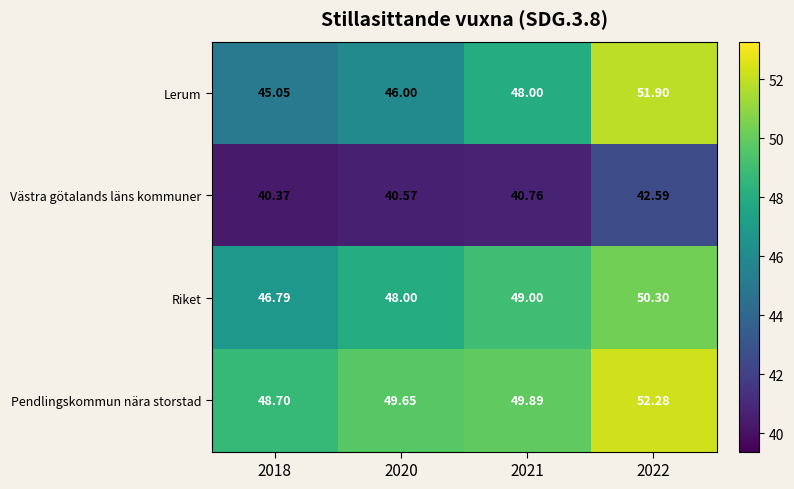

List the series in order of their peak value, highest first.

Pendlingskommun nära storstad, Lerum, Riket, Västra götalands läns kommuner